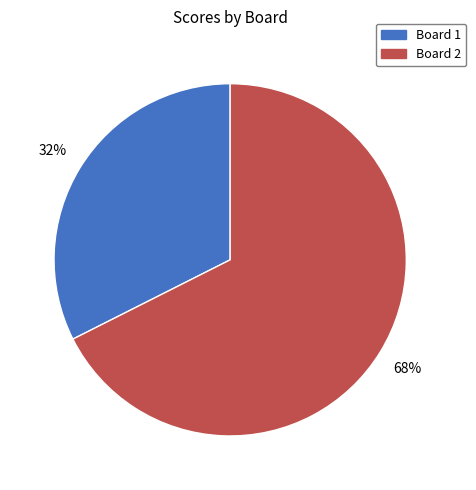

To the nearest percent, what is the average slice percentage?

50%